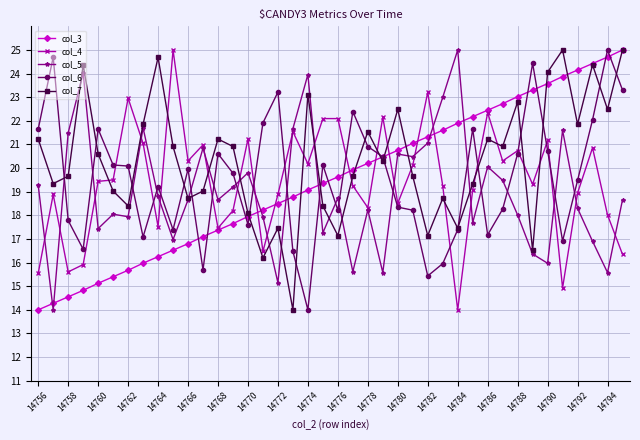

What is the value of the col_5 point at the 30th from the left?

17.7